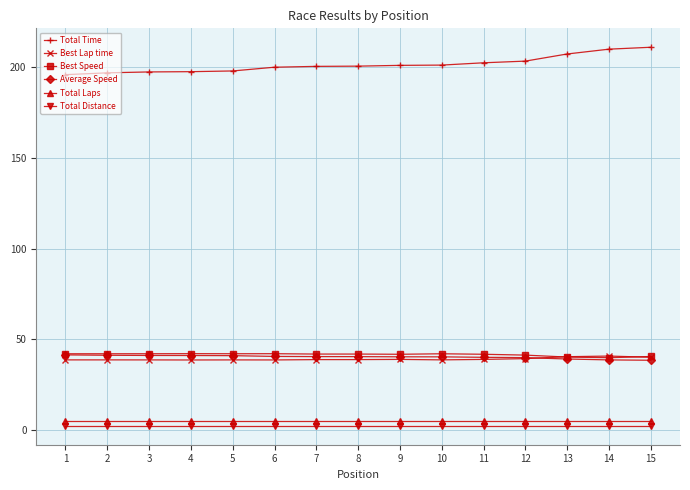

What is the greatest value displayed?

211.0